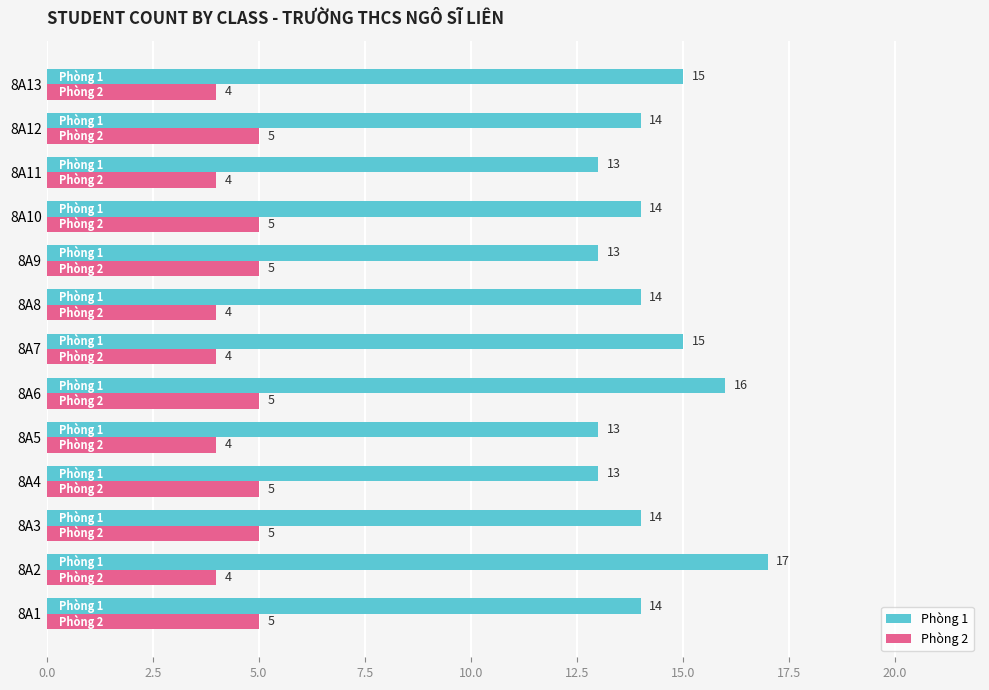

What is the approximate value of Phòng 1 at 8A8?

14